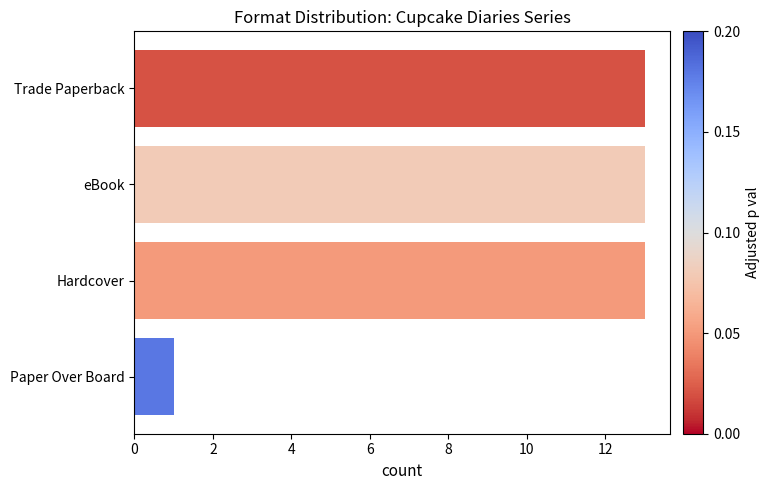

Reading top to bottom, list all the values displayed in this chart.

13	13	13	1